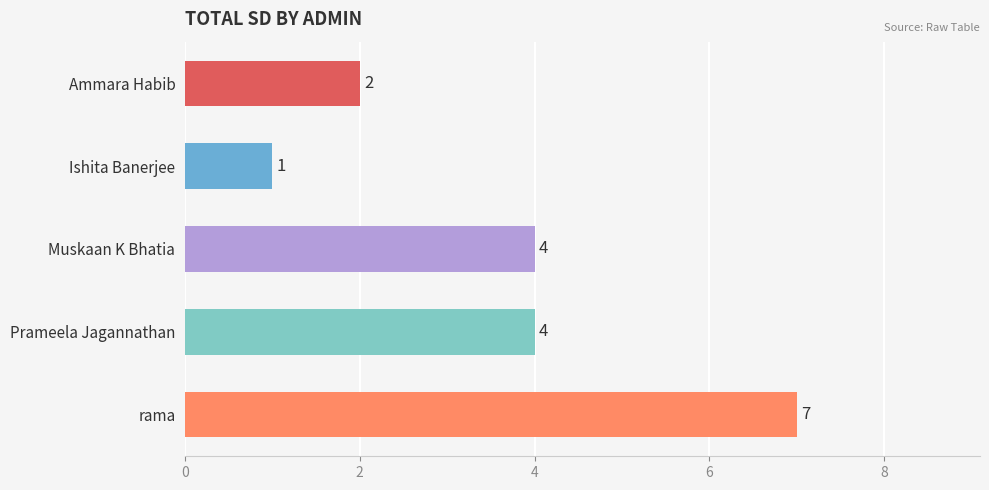

What is the label of the 3rd bar from the top?

Muskaan K Bhatia